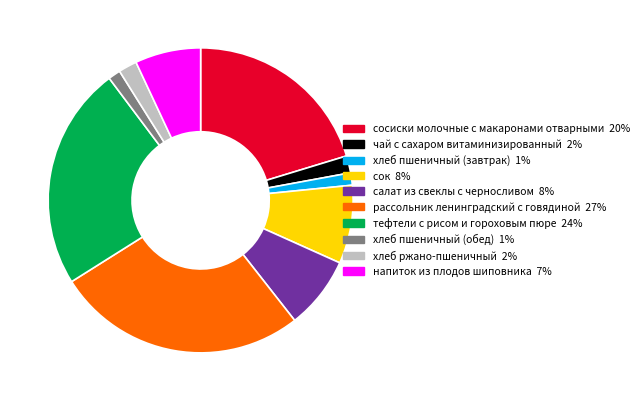

Is the sum of хлеб пшеничный (обед) and сок greater than half?

No